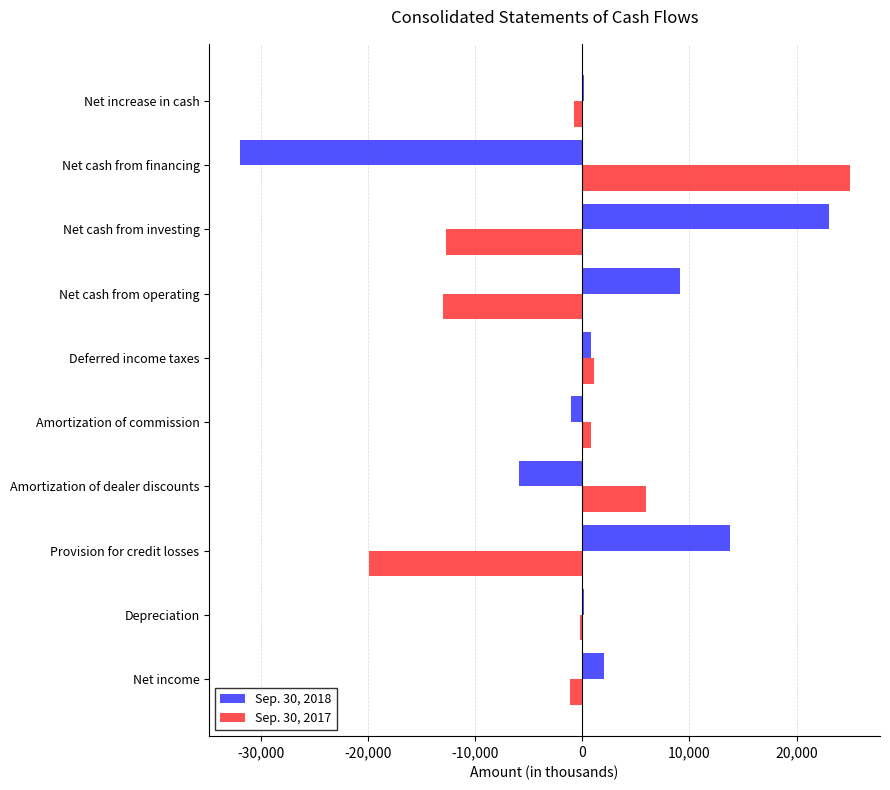

Which category has the highest value in the Sep. 30, 2017 series?

Net cash from financing